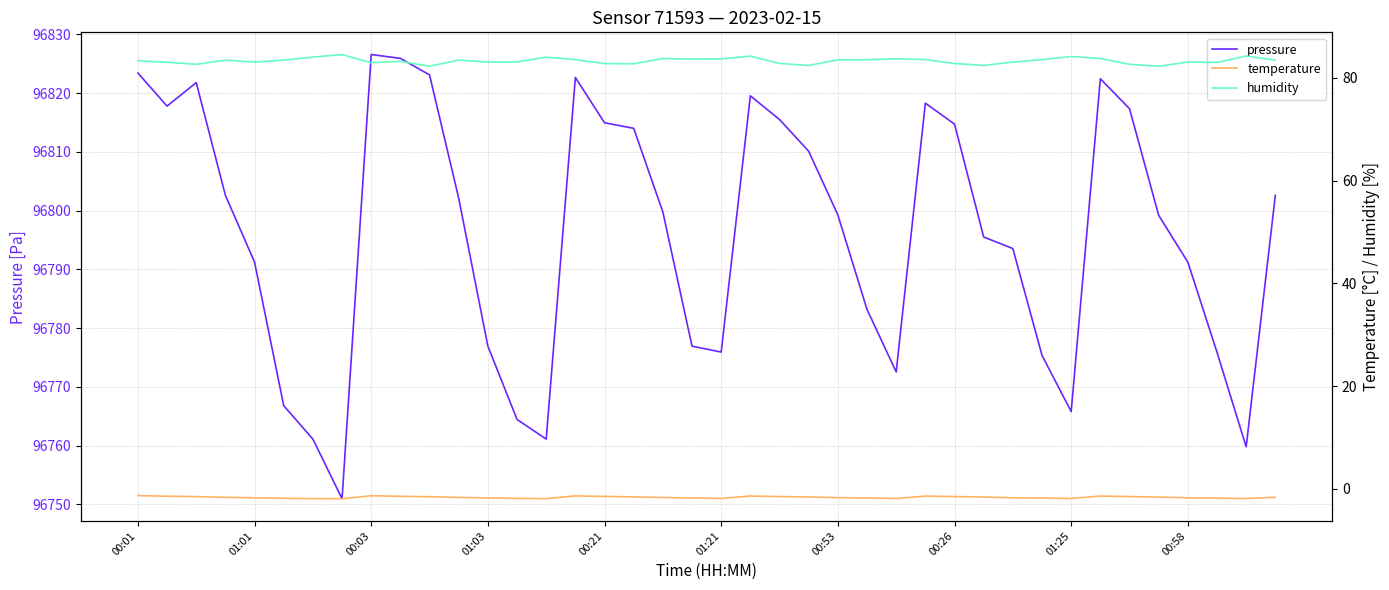

Does the chart have visible grid lines?

Yes